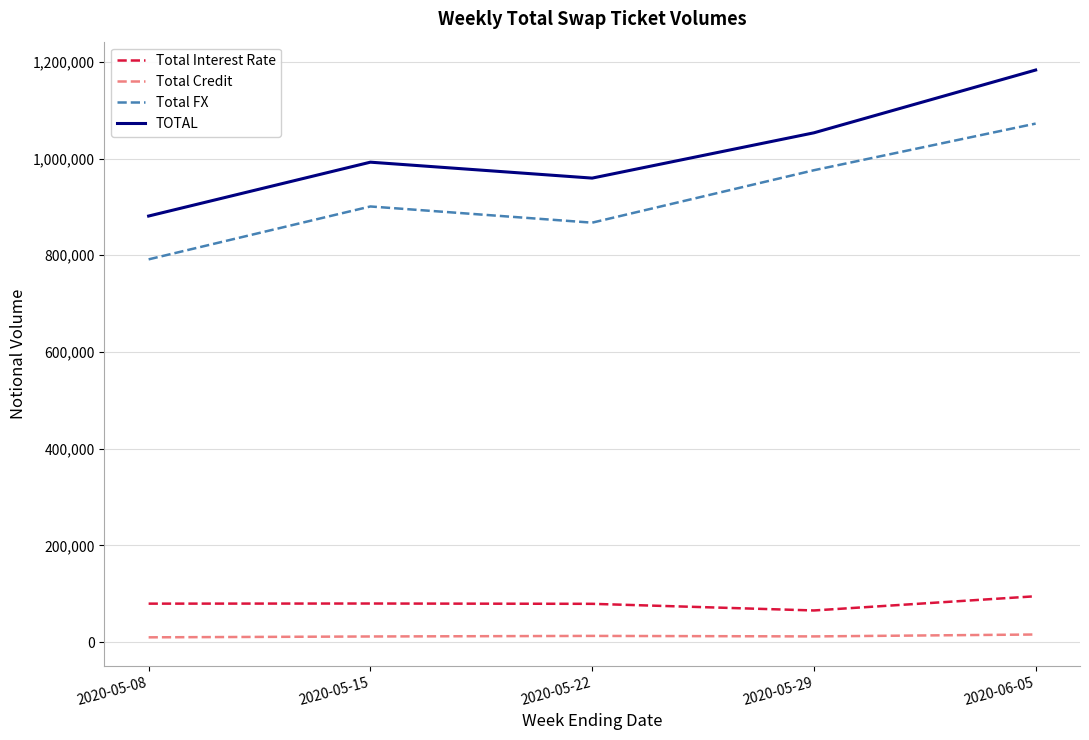

Which label corresponds to the largest value in the chart?

2020-06-05